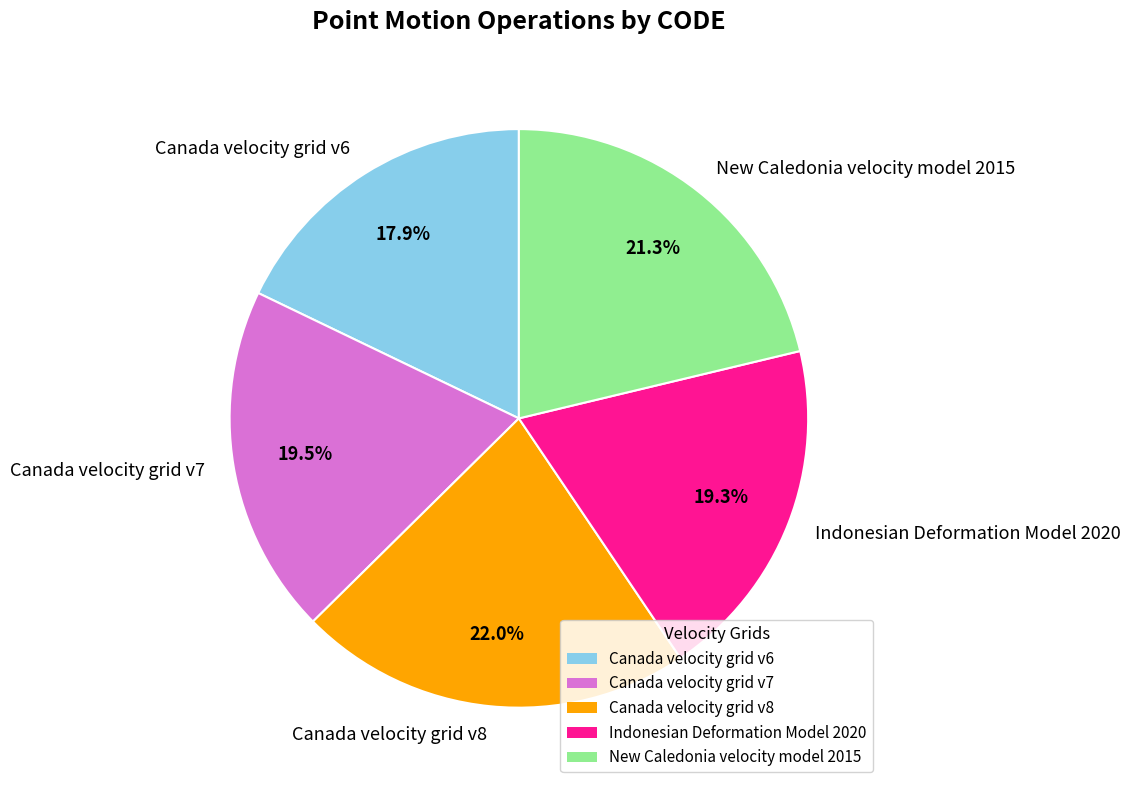

Is it true that Indonesian Deformation Model 2020 is 7% of the pie?

False